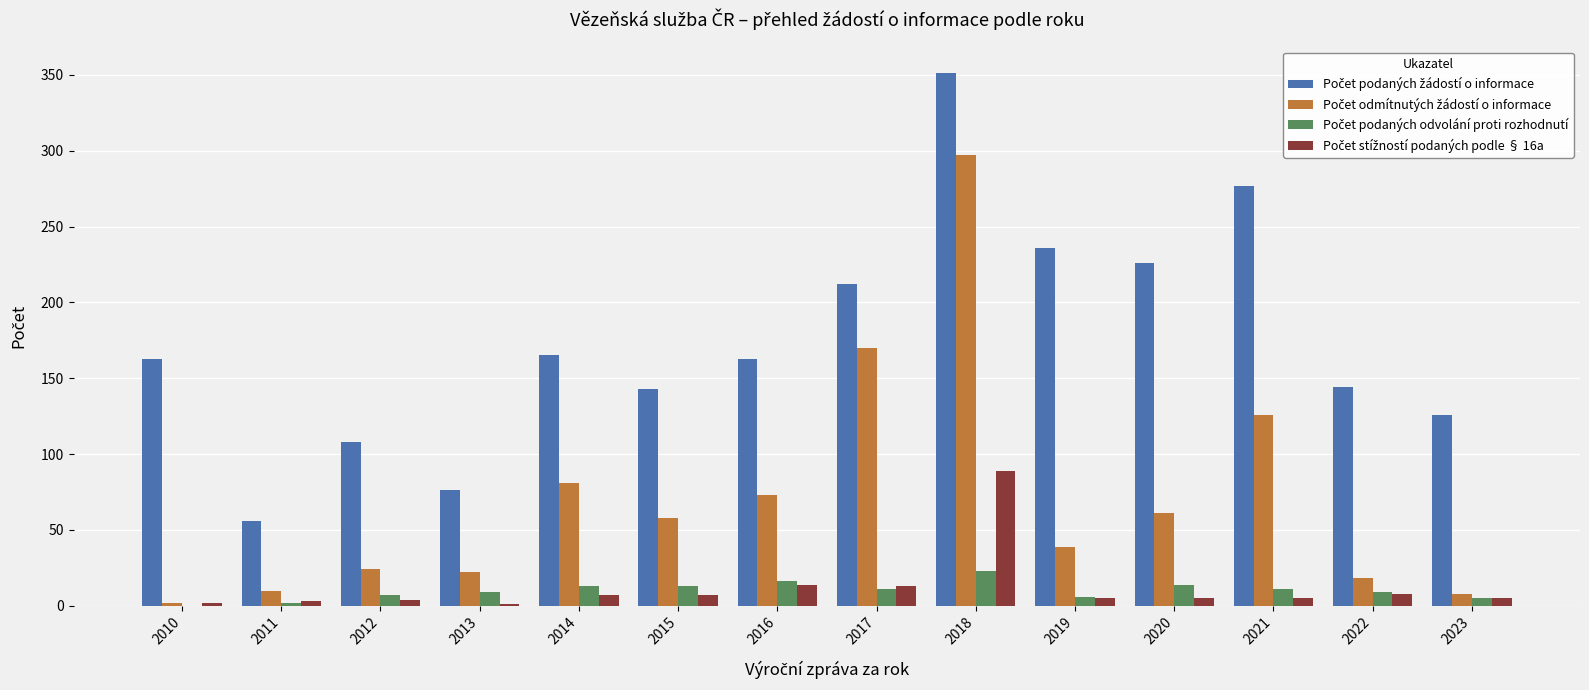

What is the total value across all series at 2018?

760